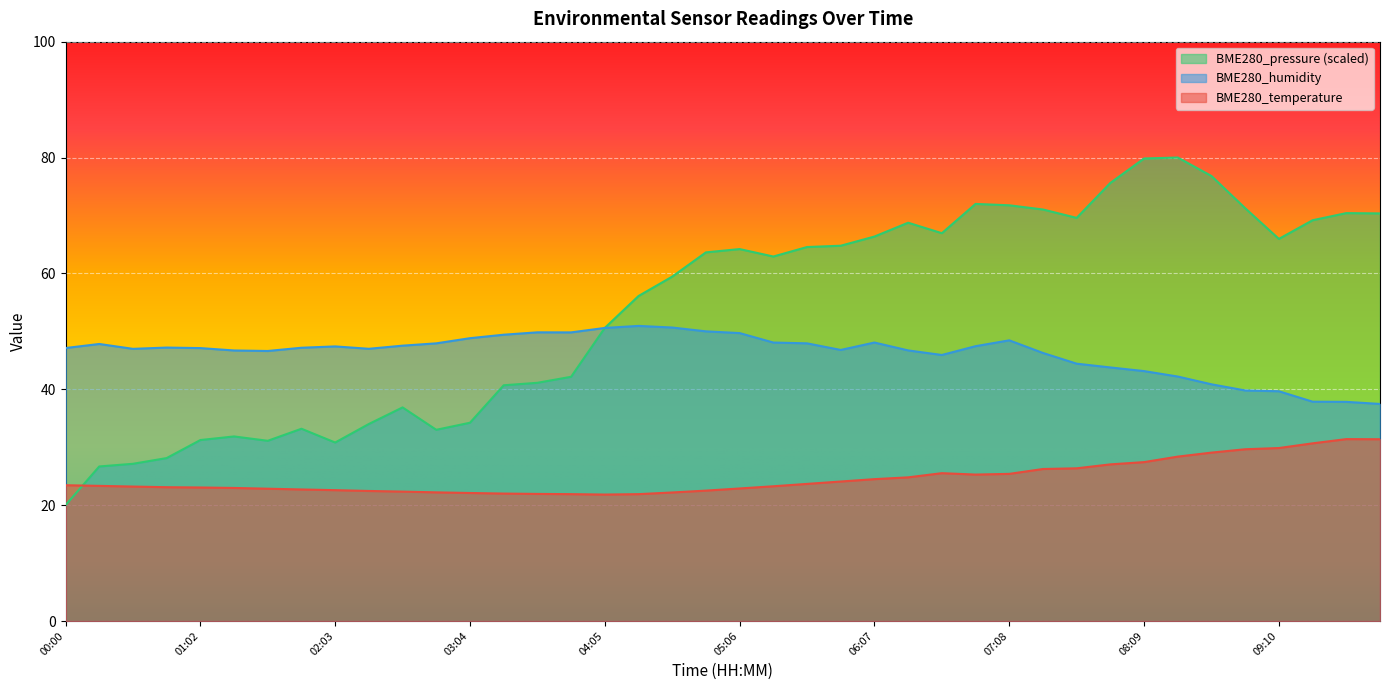

What is the difference between the highest and lowest values at 09:41?

39.0